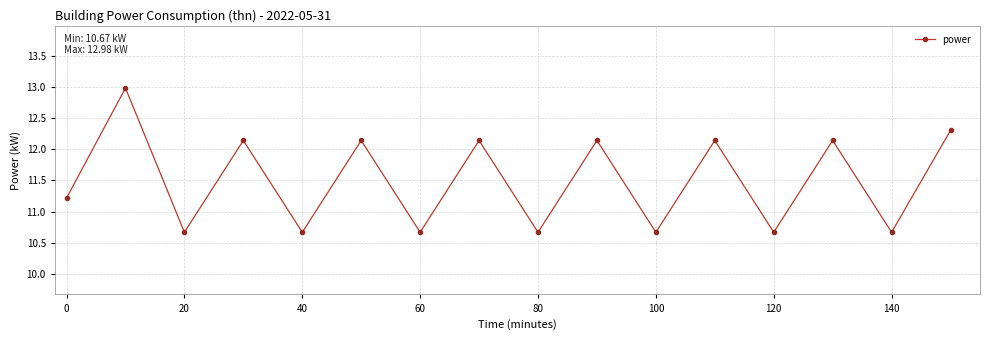

Reading left to right, what are all the values shown in this chart?

11.2	13.0	10.7	12.1	10.7	12.1	10.7	12.1	10.7	12.1	10.7	12.1	10.7	12.1	10.7	12.3